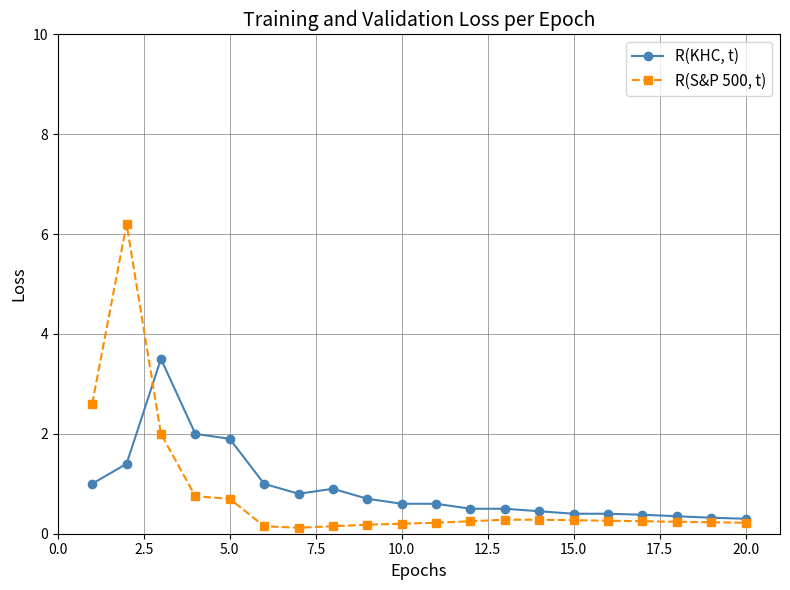

What is the value of the R(KHC, t) point at the 19th from the left?

0.3